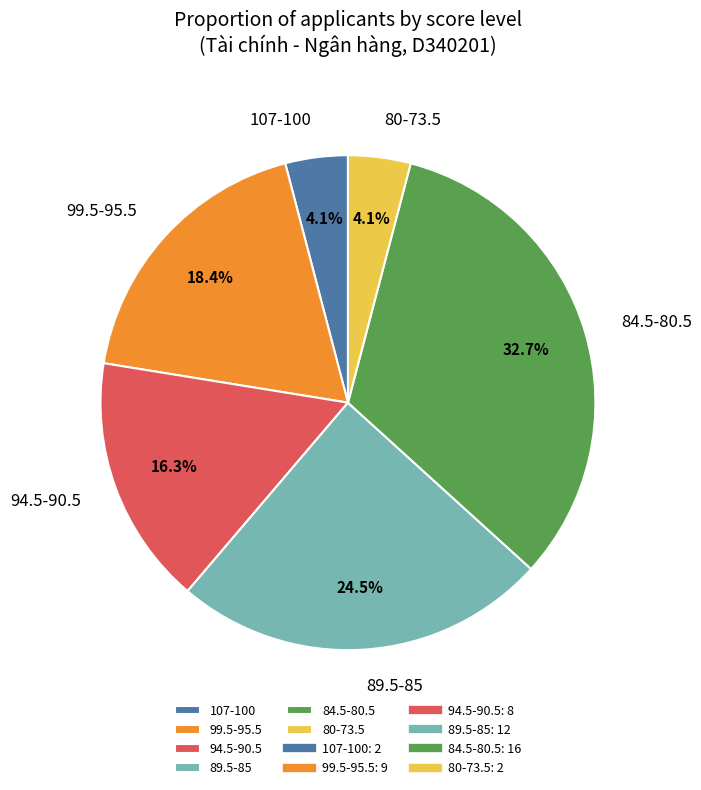

What portion of the pie excludes 94.5-90.5?

83.7%